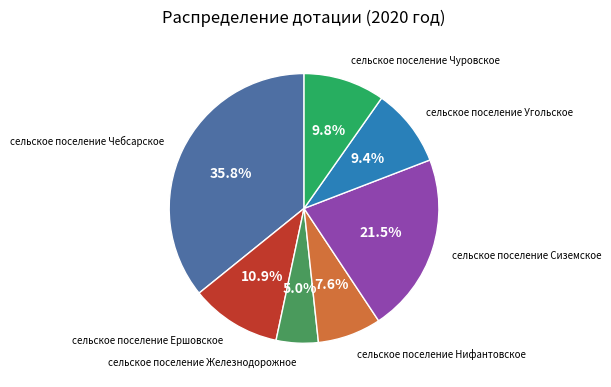

Is there a majority slice in this chart?

No